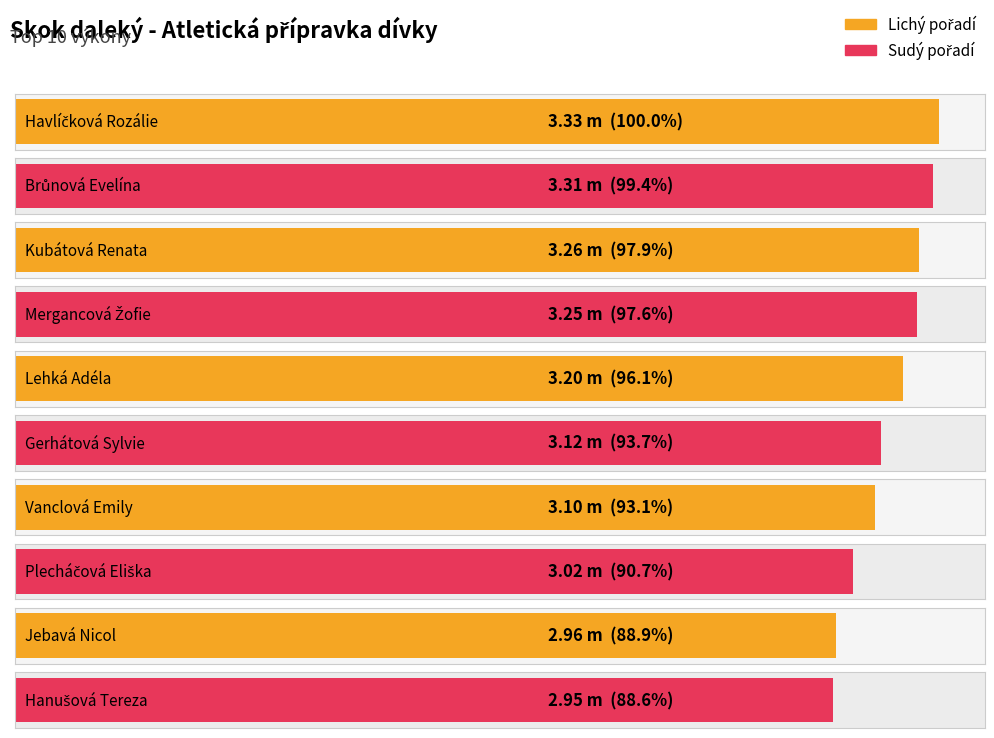

How many values exceed 3?

8